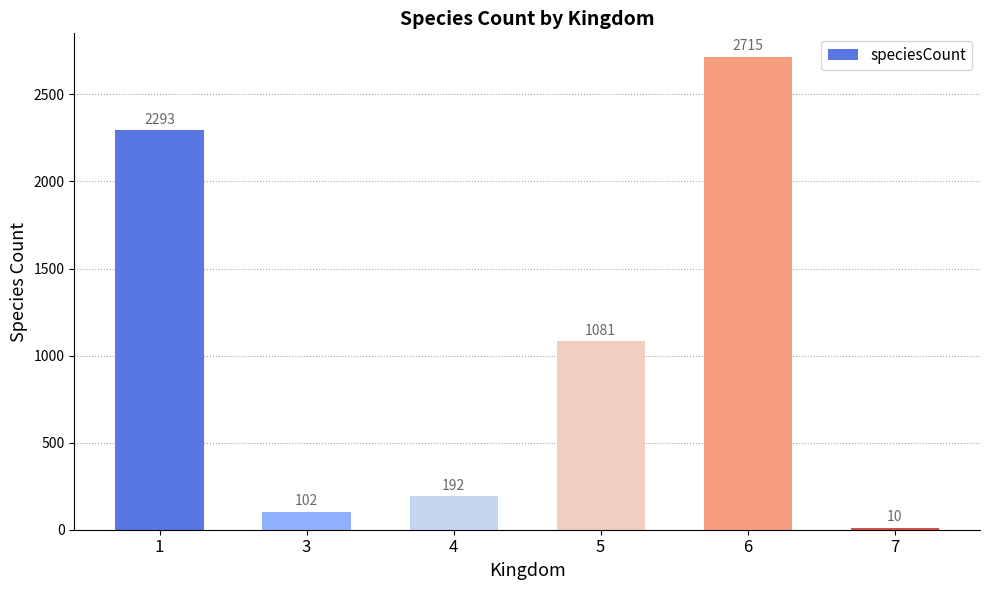

What is the maximum value shown in the chart?

2715